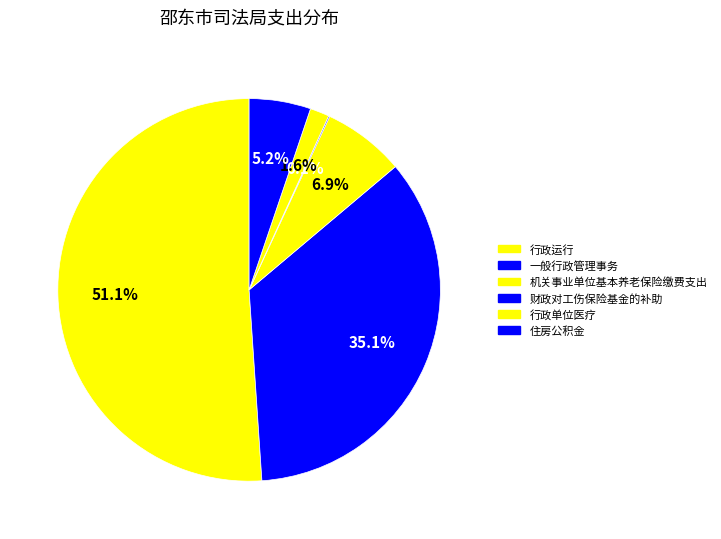

To the nearest percent, what is the difference between the largest and smallest slice percentages?

51%